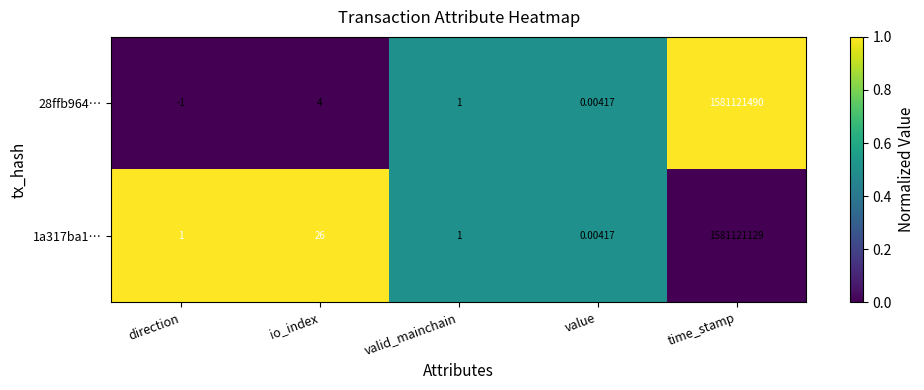

Which series has the widest spread of values?

28ffb964…